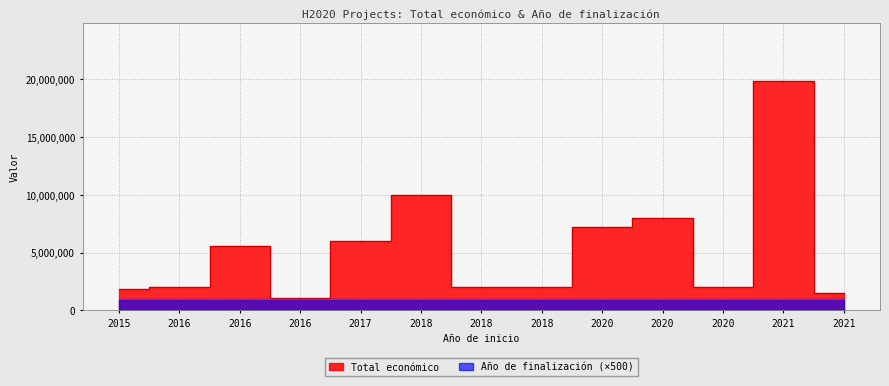

What is the sum of the Año de finalización values at 2018 and 2020?

4043